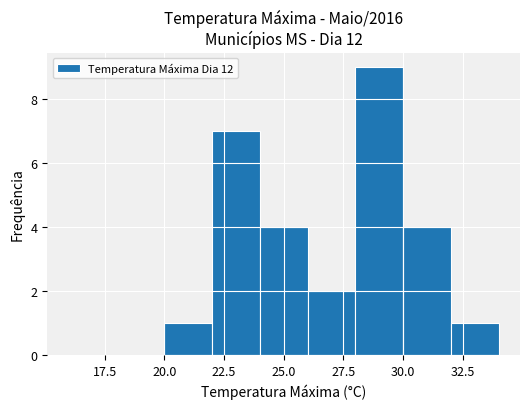

Reading left to right, list every bar in this chart as the range it spans on the x-axis followed by its height. The values are not printed on the chart, so give them approximately, as read against the axis.

16 to 18: 0
18 to 20: 0
20 to 22: 1
22 to 24: 7
24 to 26: 4
26 to 28: 2
28 to 30: 9
30 to 32: 4
32 to 34: 1